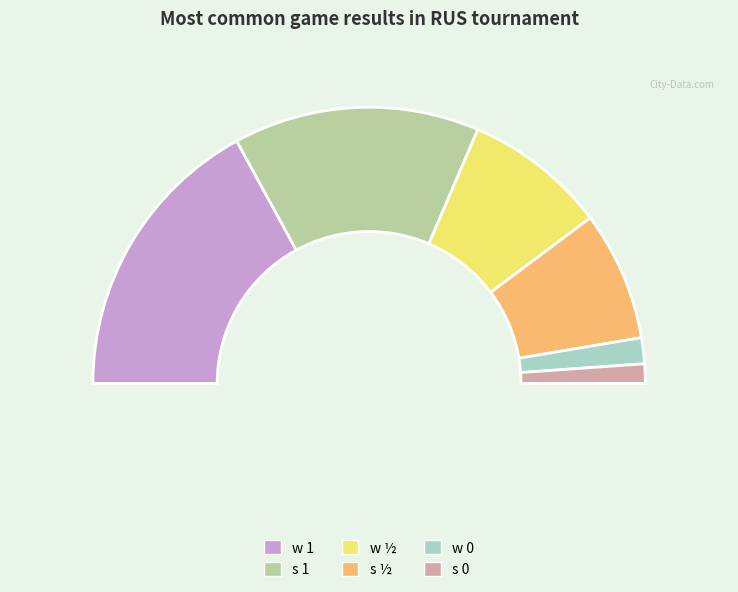

What is the ratio of the value at s 0 to the value at s ½?

0.1